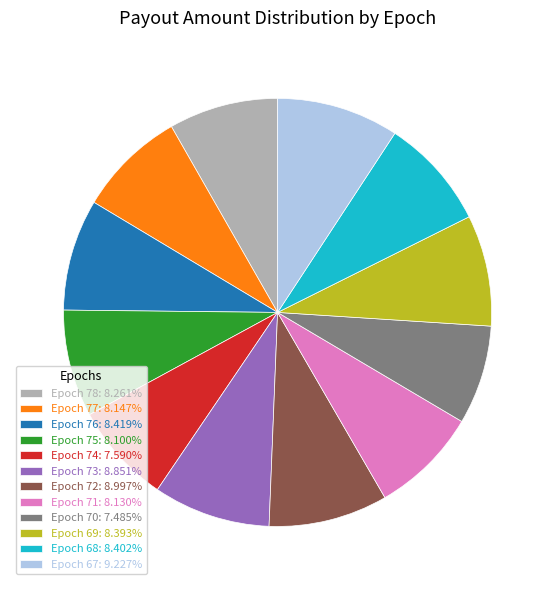

Between Epoch 76 and Epoch 67, which is larger?

Epoch 67